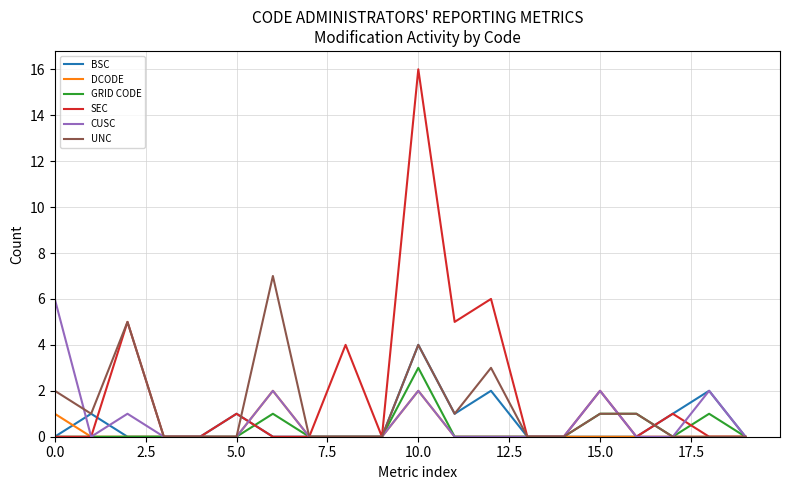

List the series in order of their peak value, highest first.

SEC, UNC, CUSC, BSC, GRID CODE, DCODE